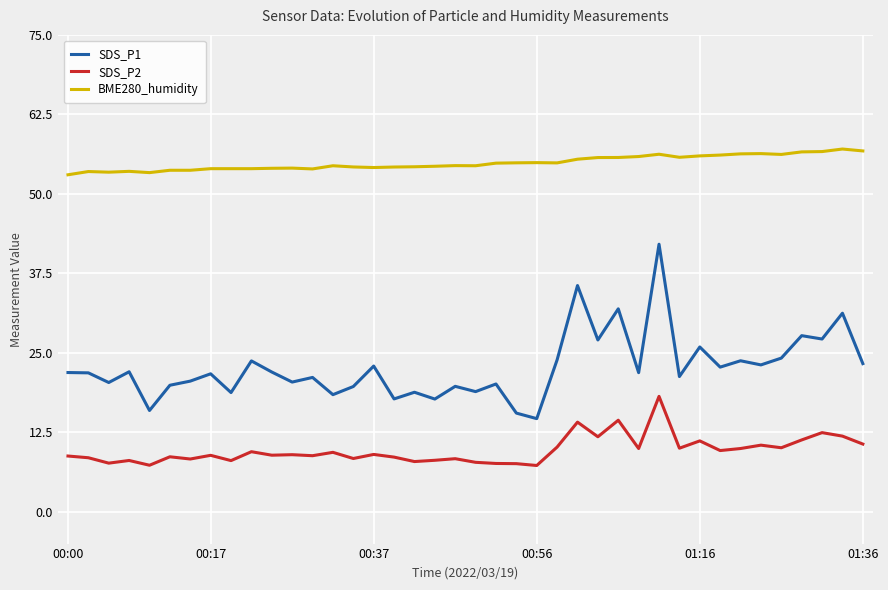

What is the minimum value for SDS_P2?

7.3